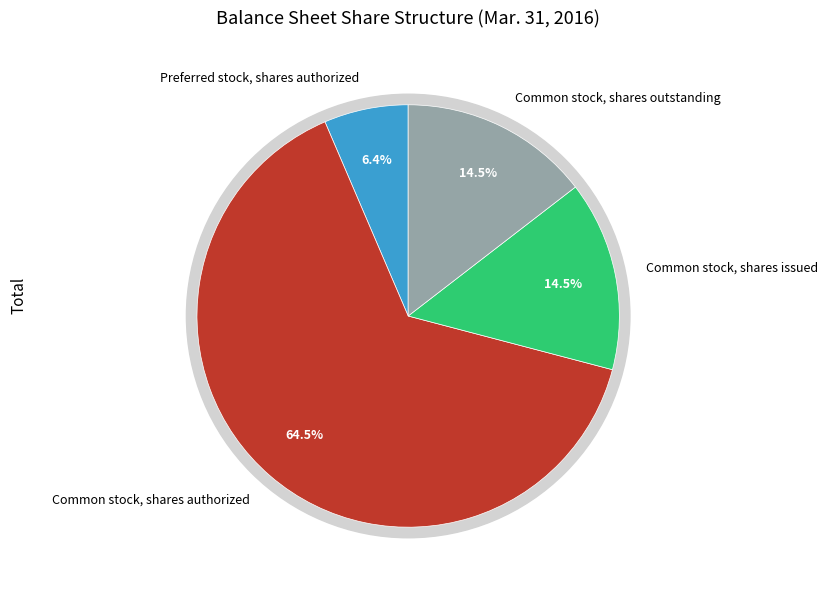

Count the number of slices in the pie.

4